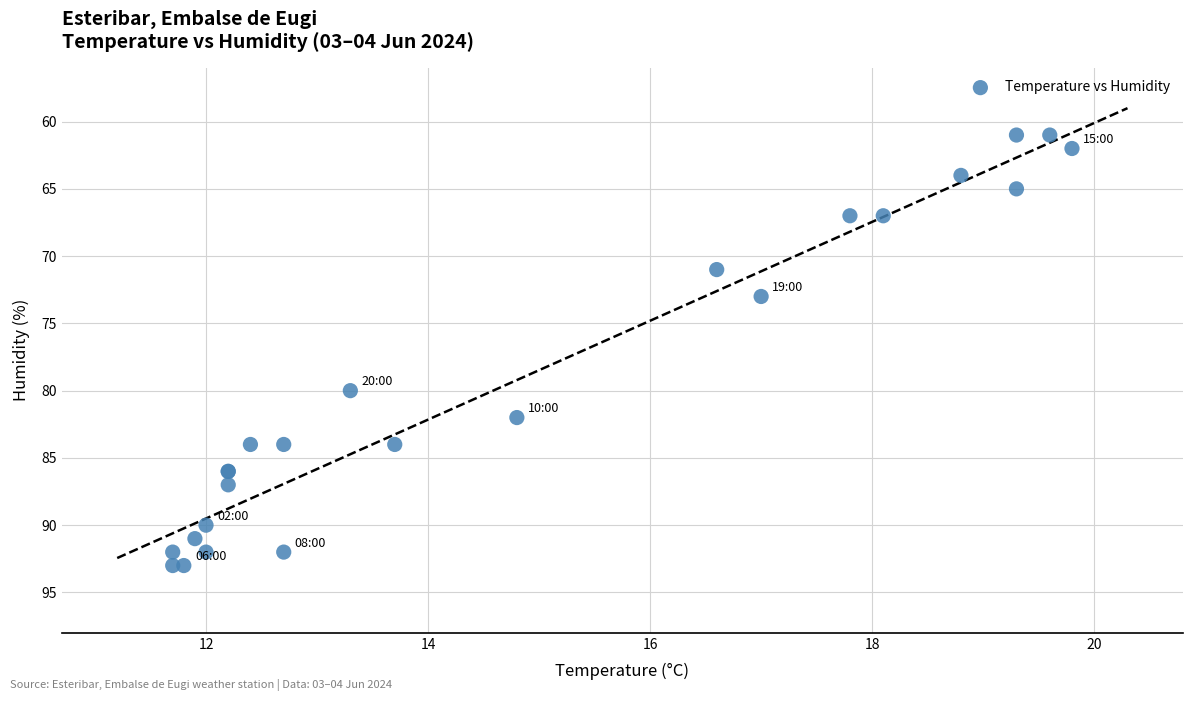

What Y value in the scatter plot is closest to 77?

80